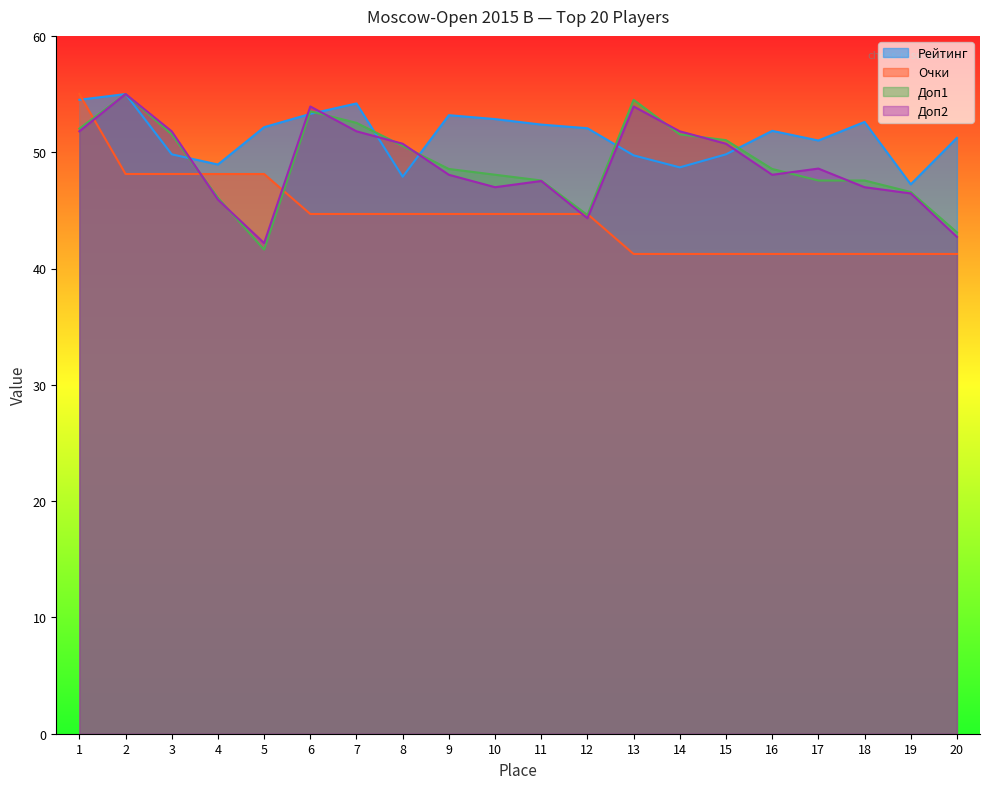

At which label does Доп2 first exceed 48?

1